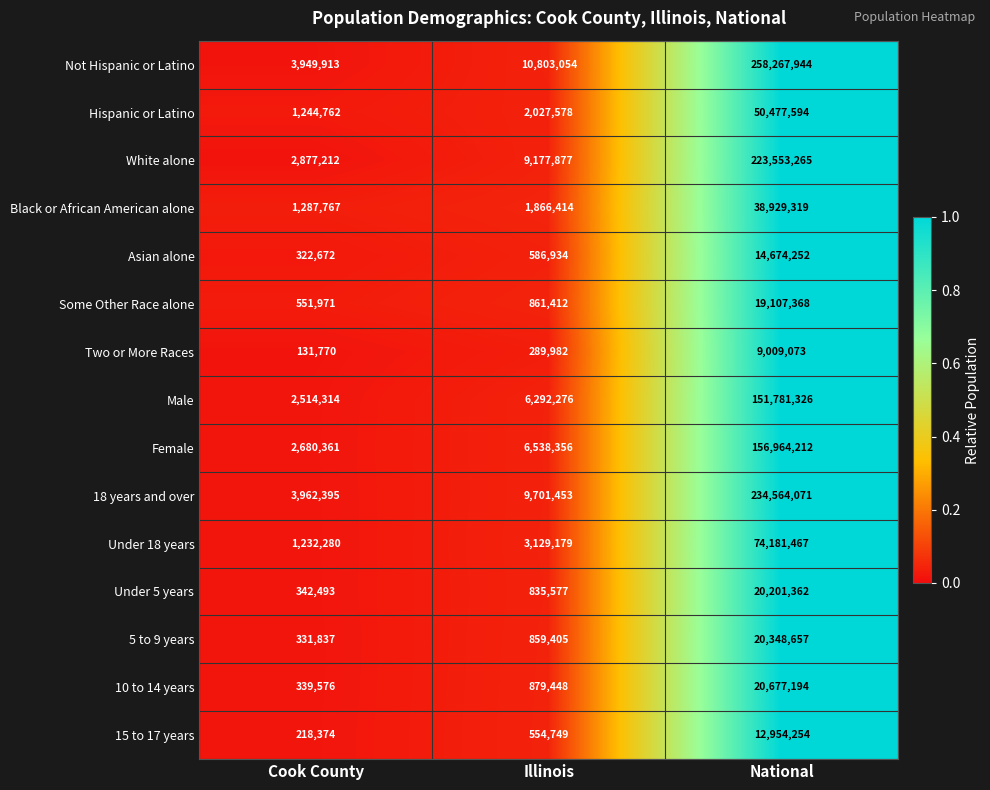

What is the greatest value displayed?

258267944